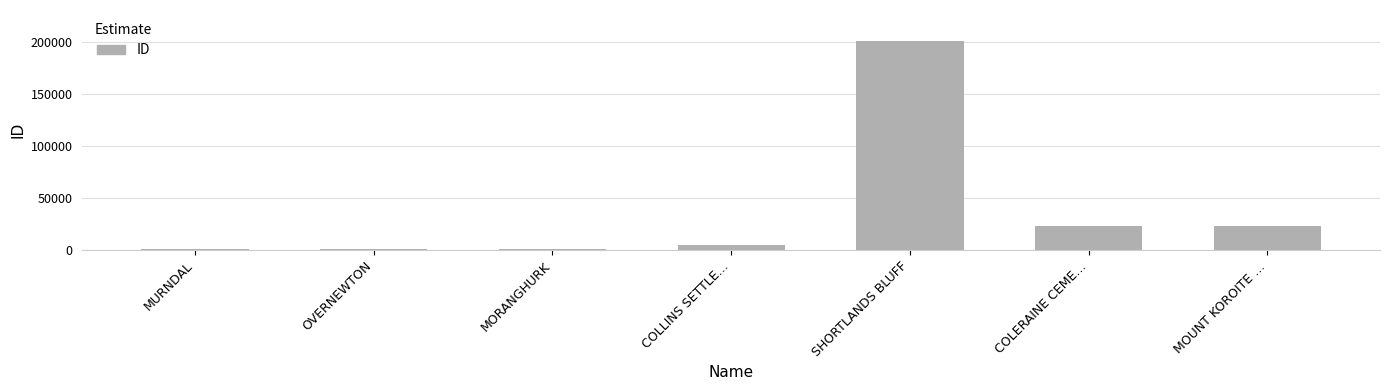

What is the maximum value shown in the chart?

200972